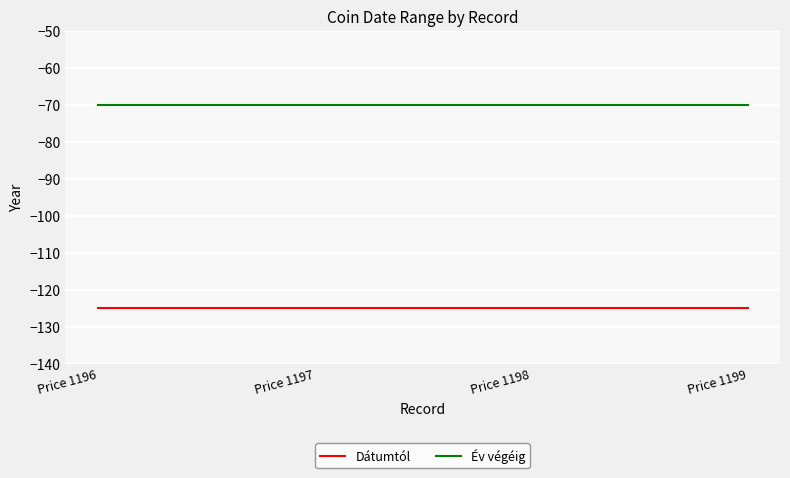

Rank the series by their average value, from highest to lowest.

Év végéig, Dátumtól